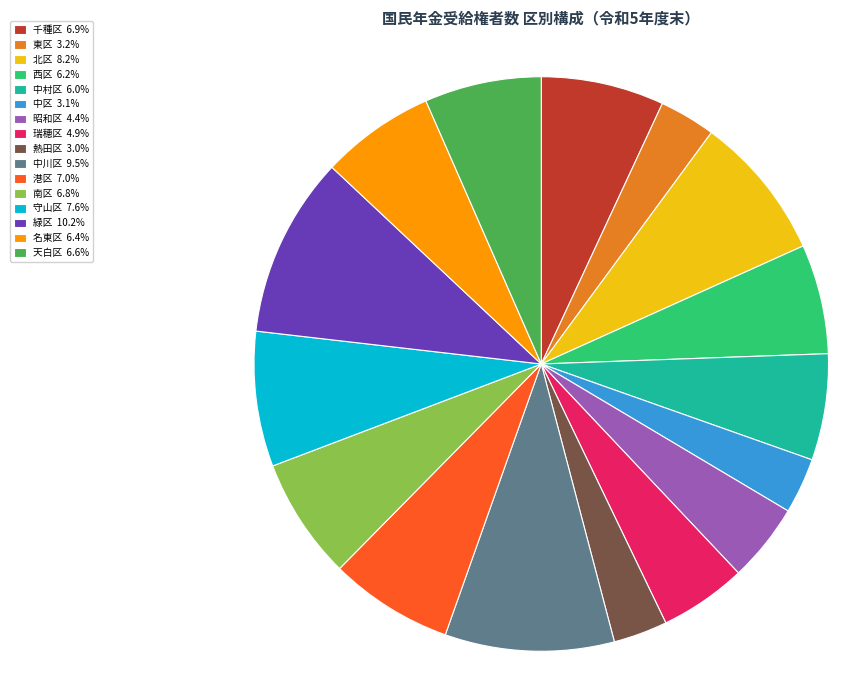

Is 緑区 10.2% the majority of the pie?

No